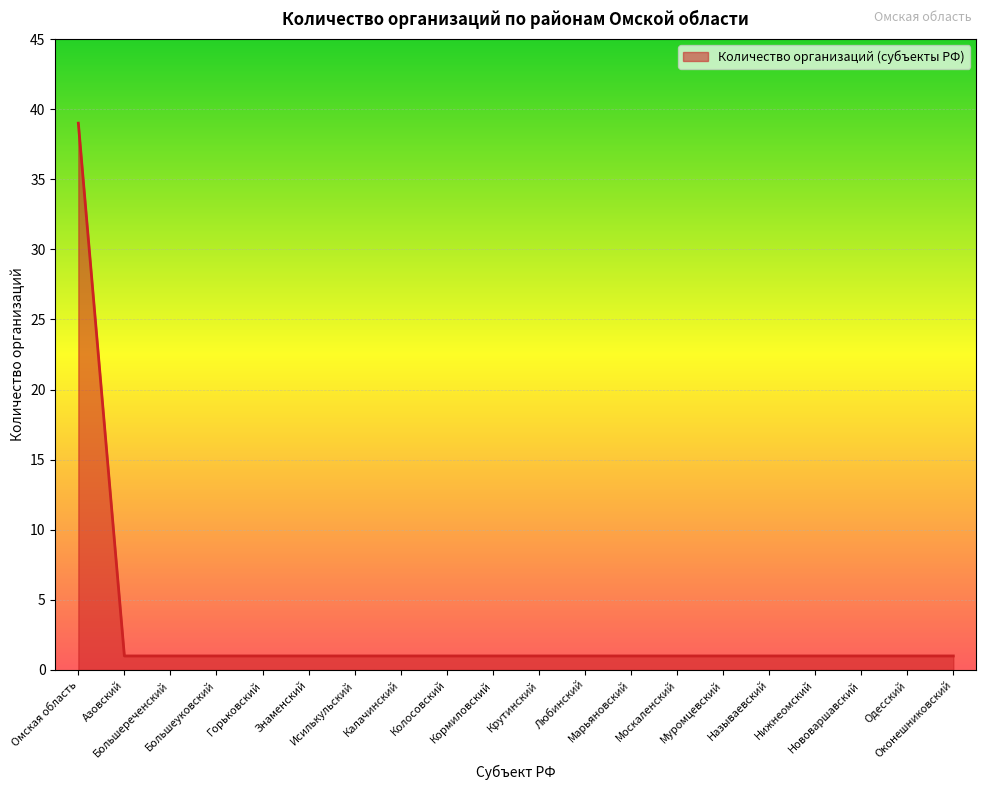

Rank the categories by value from lowest to highest.

Азовский, Большереченский, Большеуковский, Горьковский, Знаменский, Исилькульский, Калачинский, Колосовский, Кормиловский, Крутинский, Любинский, Марьяновский, Москаленский, Муромцевский, Называевский, Нижнеомский, Нововаршавский, Одесский, Оконешниковский, Омская область